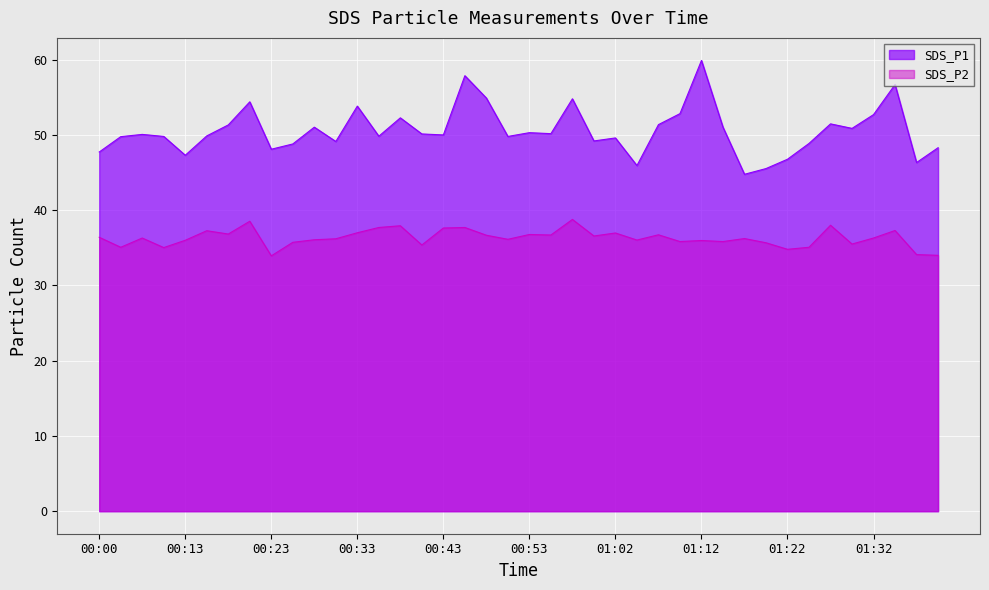

How many categories are shown in the chart?

40